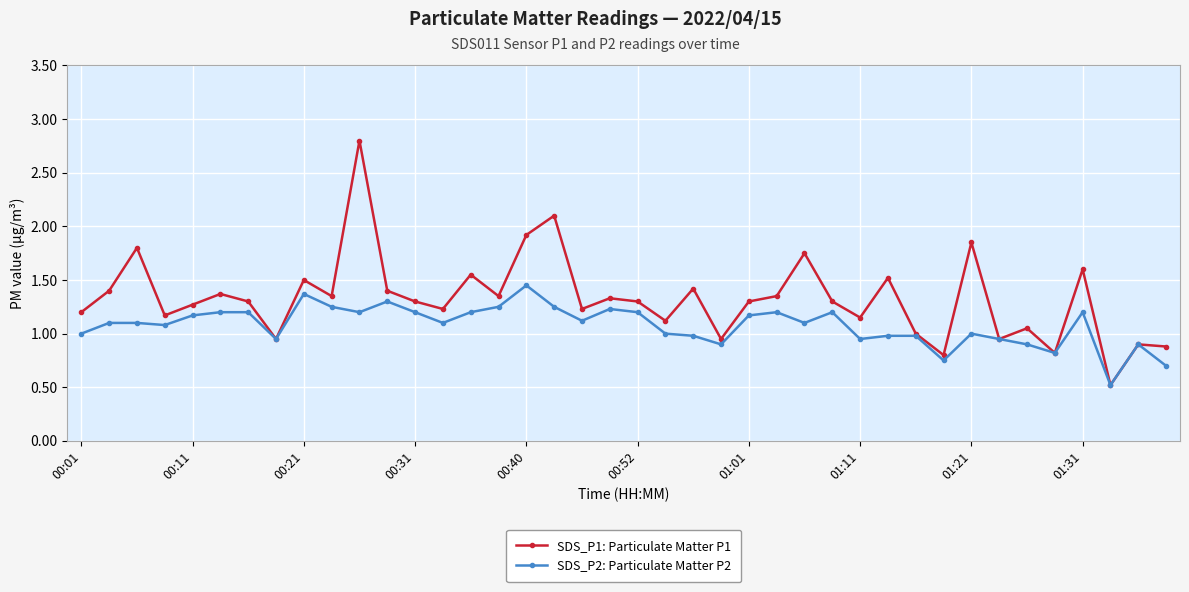

Rank the series by their average value, from lowest to highest.

SDS_P2: Particulate Matter P2, SDS_P1: Particulate Matter P1